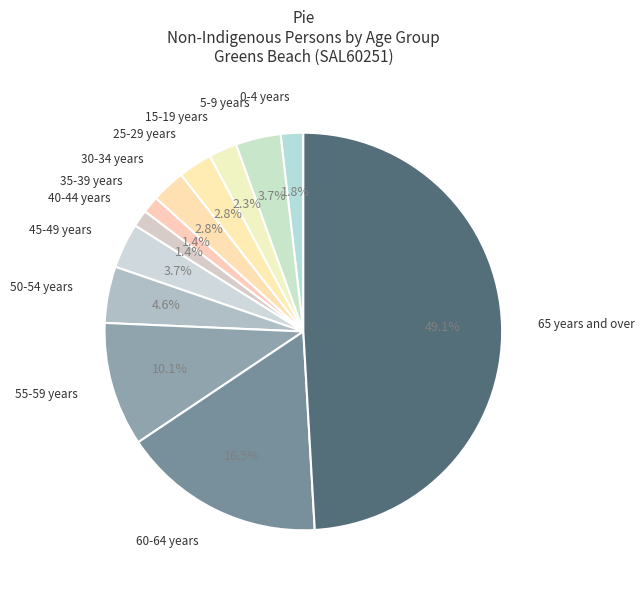

Rank the categories by value from highest to lowest.

65 years and over, 60-64 years, 55-59 years, 50-54 years, 5-9 years, 45-49 years, 25-29 years, 30-34 years, 15-19 years, 0-4 years, 35-39 years, 40-44 years, 10-14 years, 20-24 years